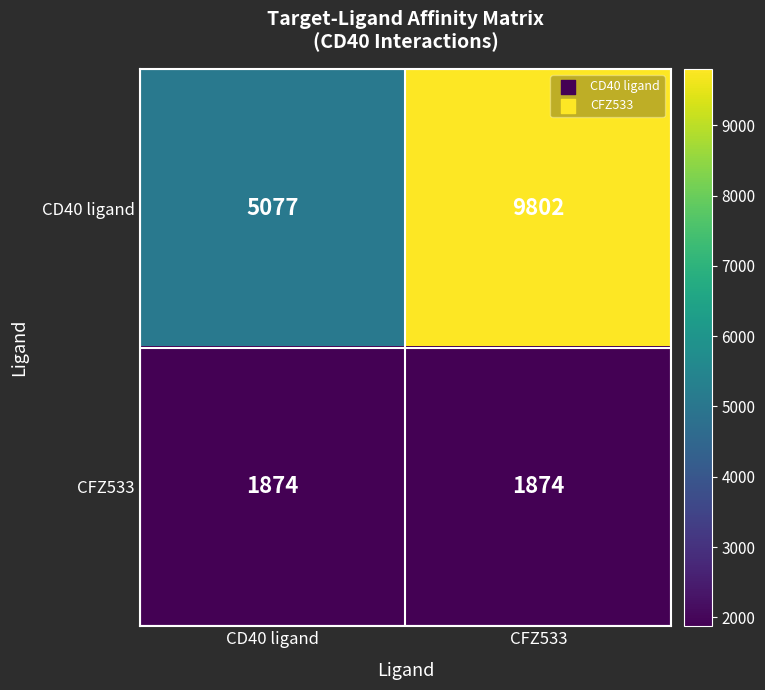

What is the sum of the CFZ533 values at CFZ533 and CD40 ligand?

3748